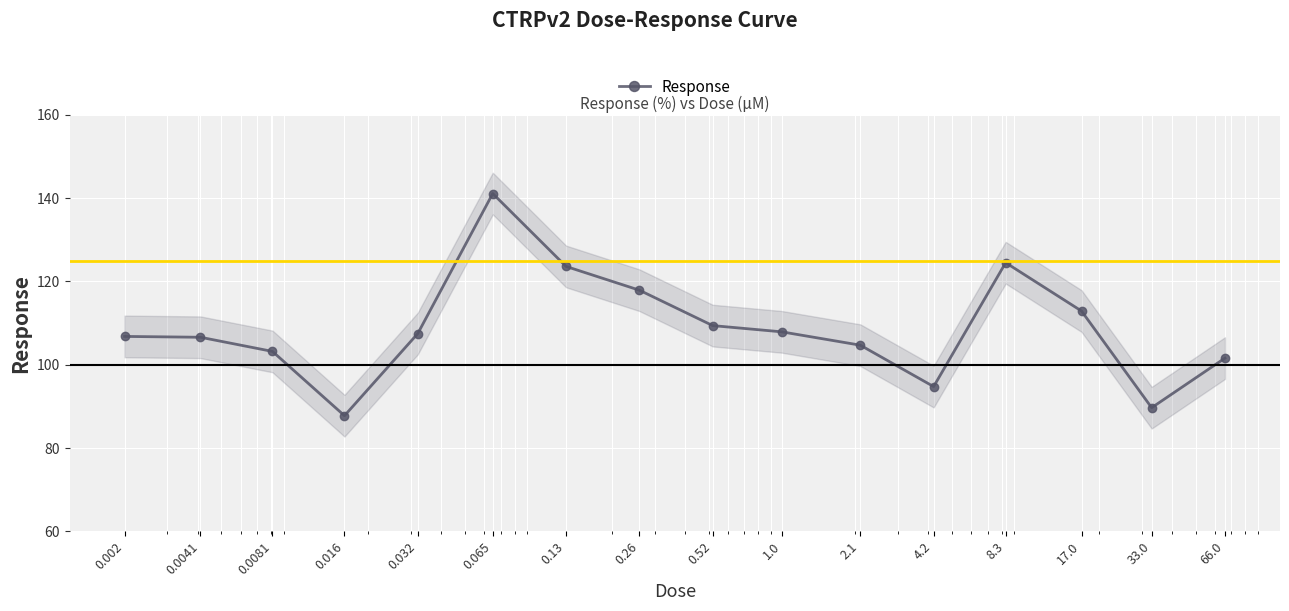

At which category does the data reach its first local peak?

0.065